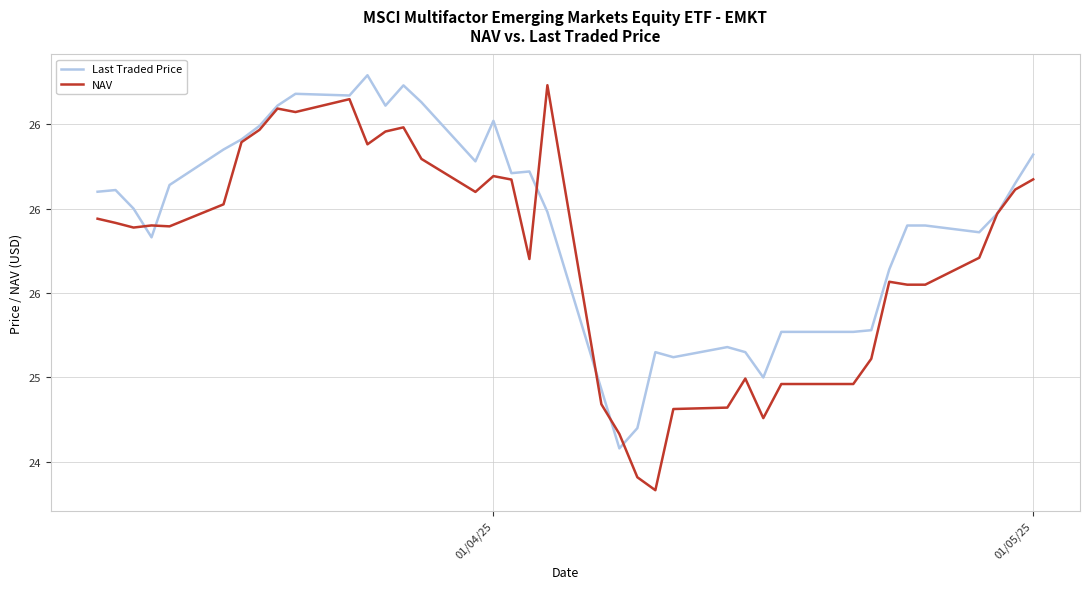

Does the chart display data point markers on the line(s)?

No